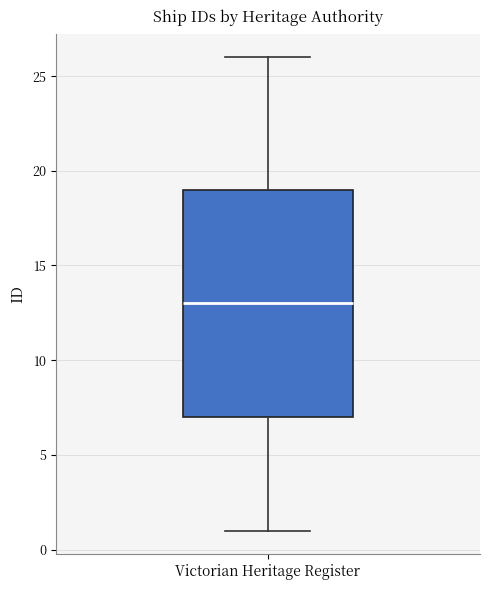

Transcribe this box plot: give where the median line is, the range the box spans, and where the two whiskers end, as read against the y-axis. The values are not printed on the chart, so give them approximately, as read against the axis.

median 13, box 7 to 19, whiskers 1 to 26